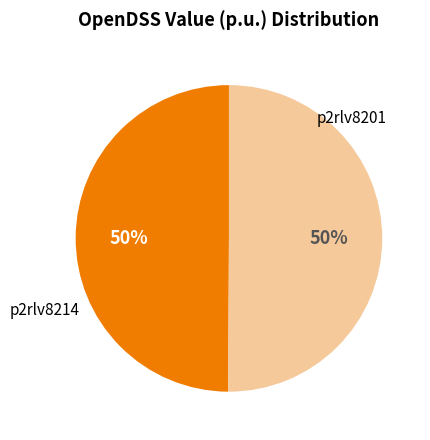

To the nearest percent, what percentage of the pie is p2rlv8201?

50%